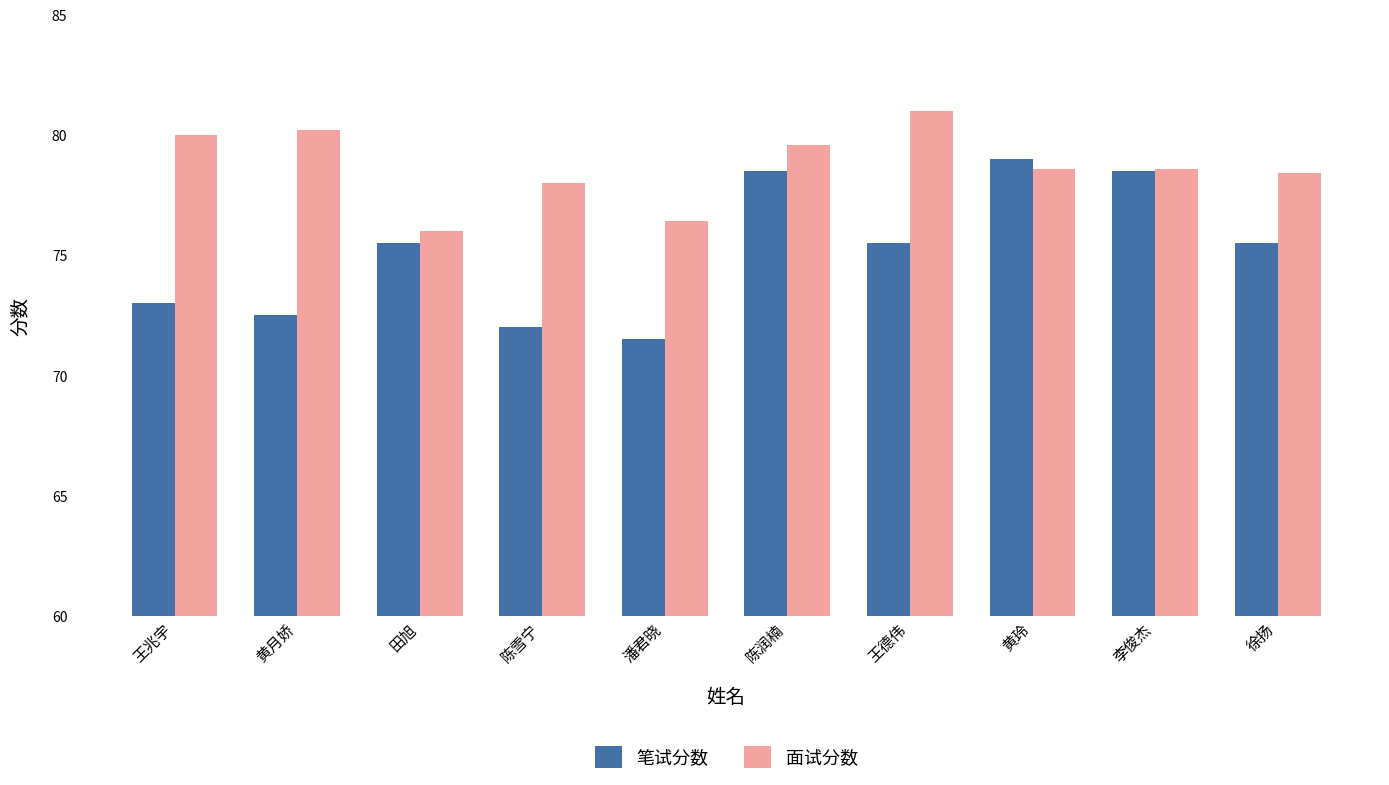

How many data points in 笔试分数 are less than 75?

4